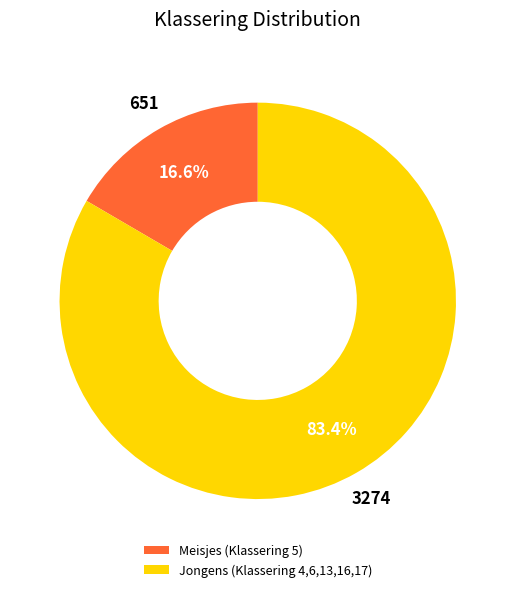

Does any single category account for the majority?

Yes